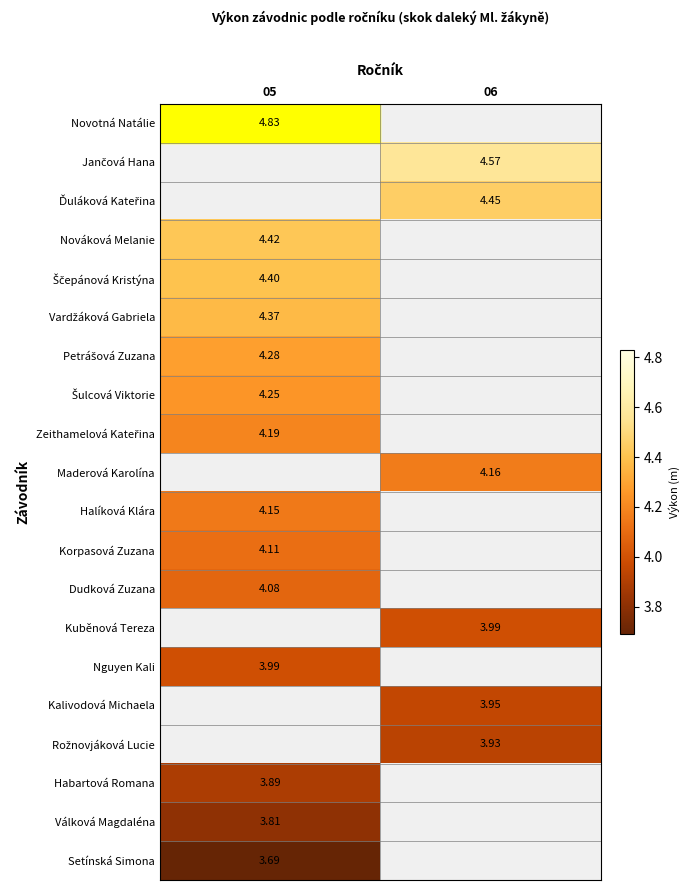

At which label is Halíková Klára closest to 4?

05